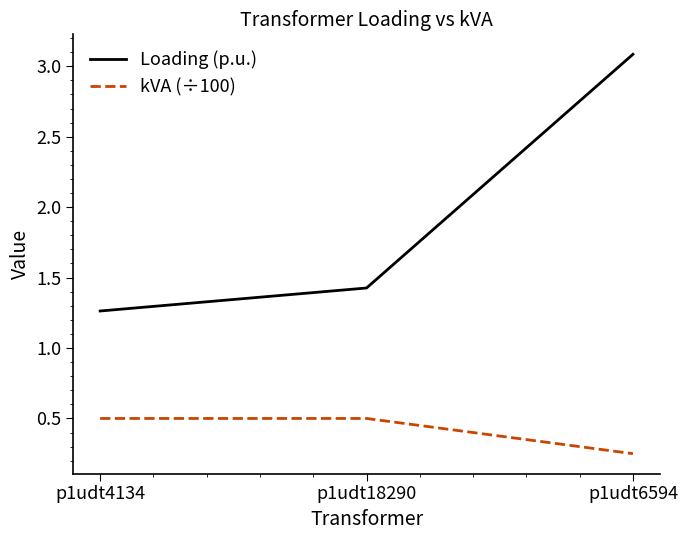

Which series has the largest range (max minus min)?

Loading (p.u.)